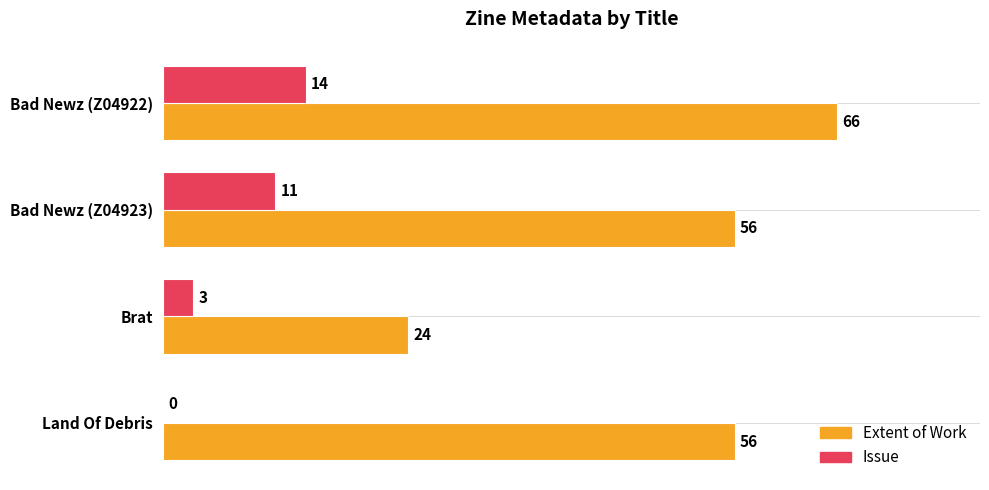

How many Extent of Work values are between 56 and 66?

3